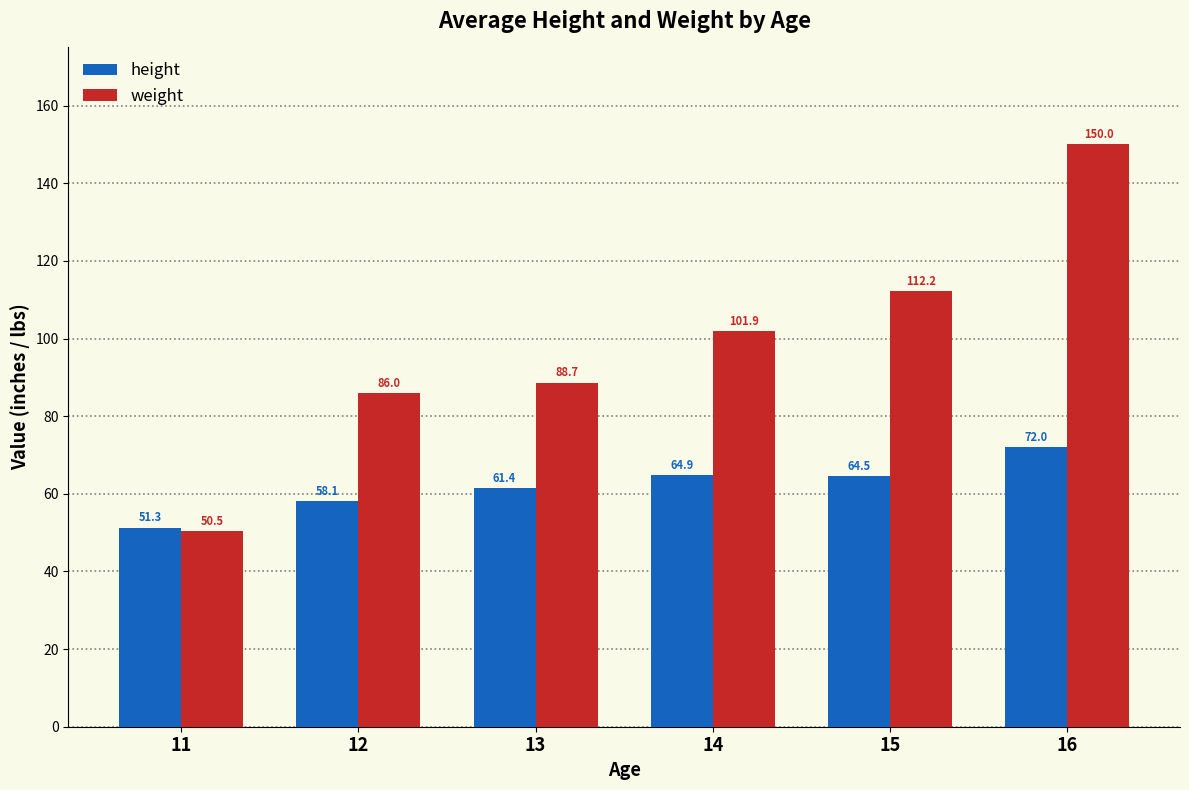

What is the total value across all series at 14?

166.8